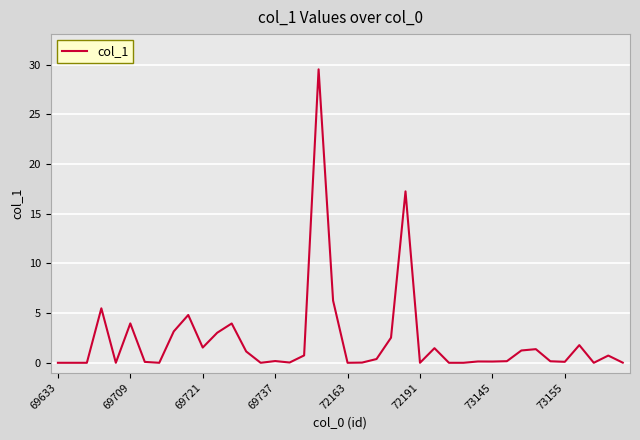

What is the difference between the maximum and minimum values?

29.5